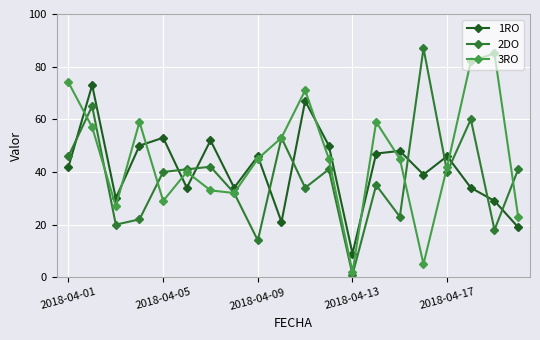

Count the number of categories in the chart.

20